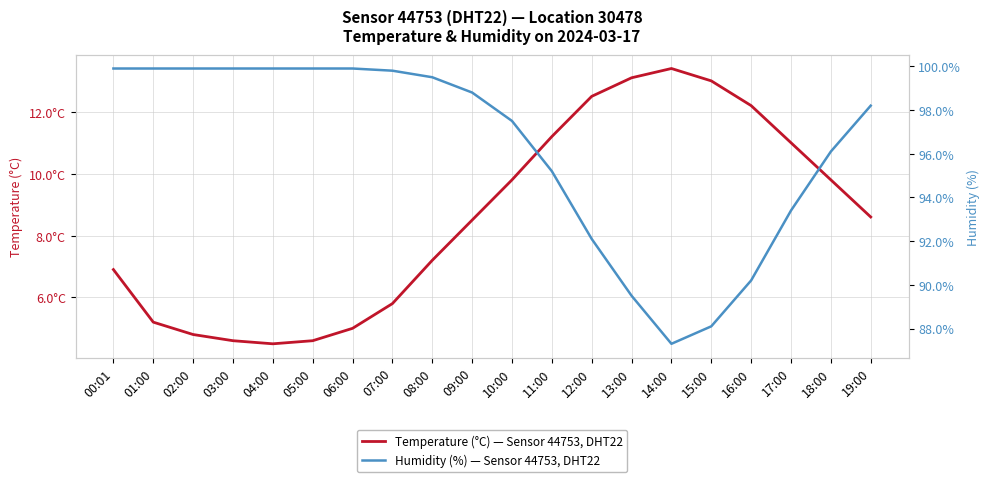

How many distinct data groups are displayed?

2